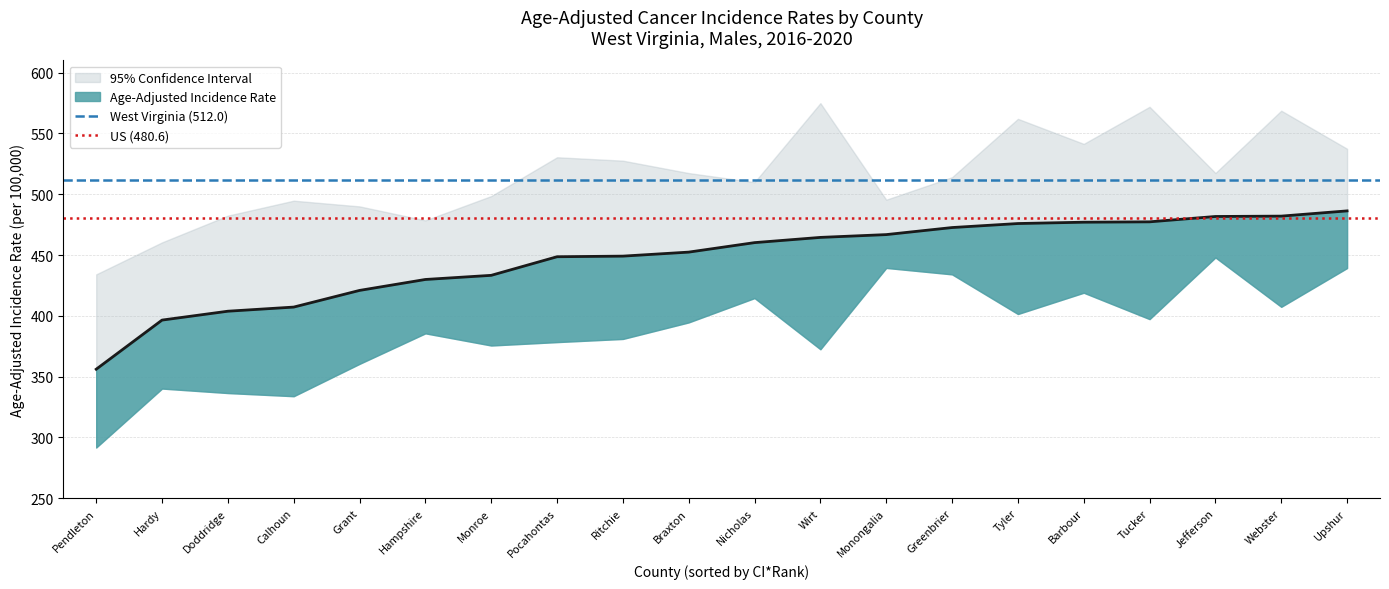

What is the sum of the West Virginia (512.0) values at Pendleton and Hardy?

1024.0